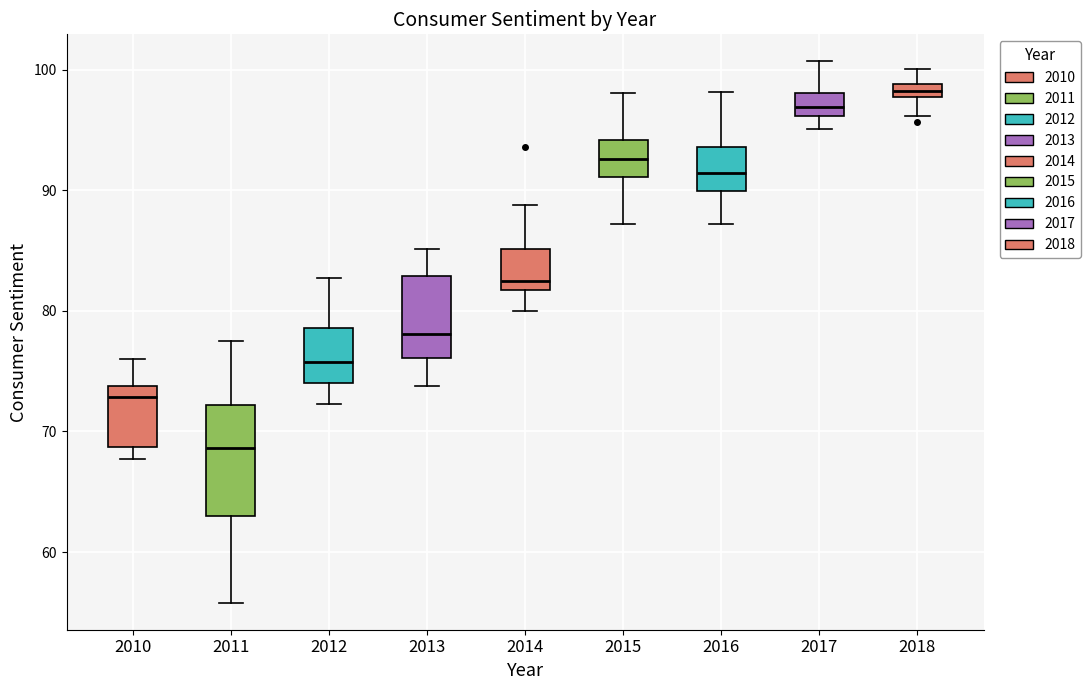

Which box has the highest median line?

2018